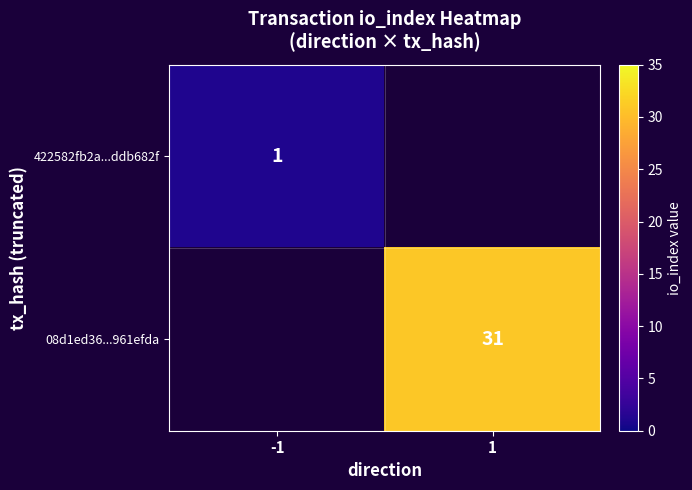

Is it true that 08d1ed36...961efda equals 31 at 1?

True